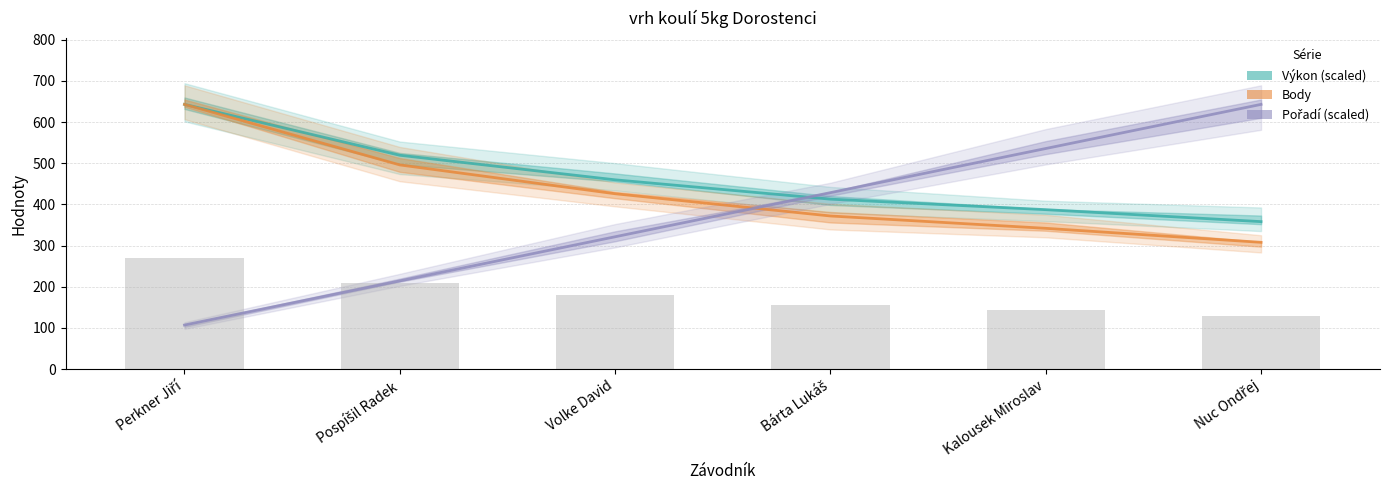

The Výkon (scaled) series shows 519.5 at Pospíšil Radek. True or false?

True